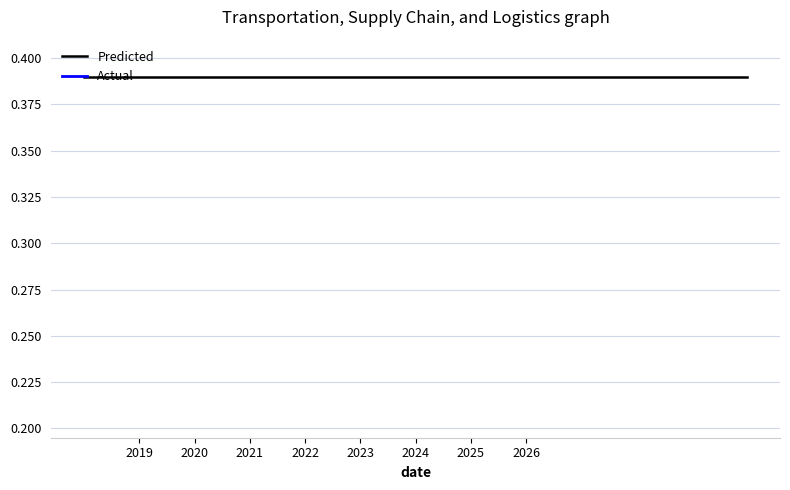

Which category has the lowest value across all series?

2019